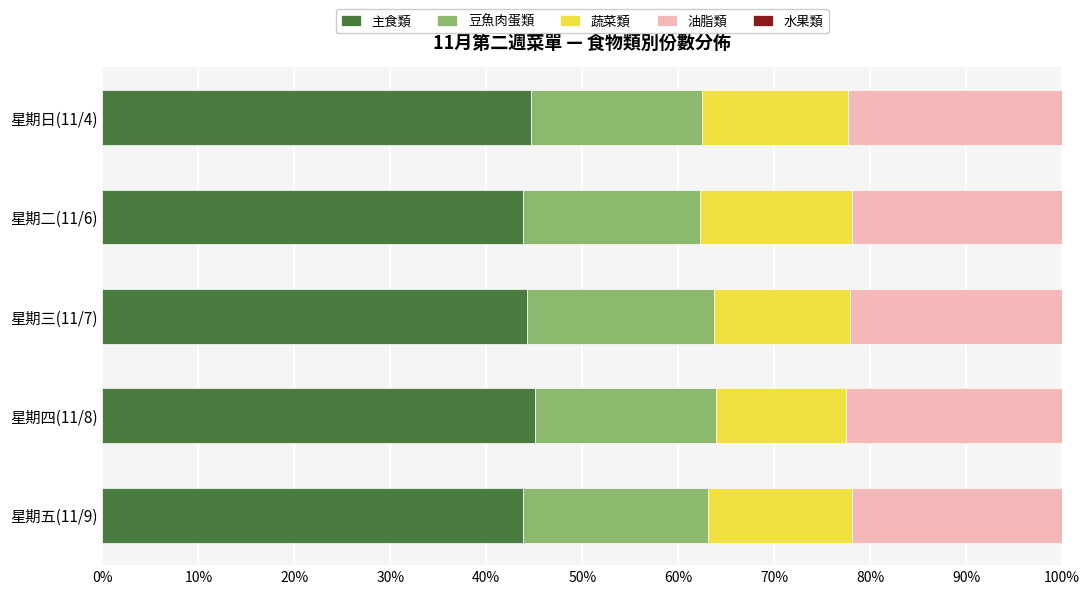

What is the highest value of the 主食類 series?

45.0